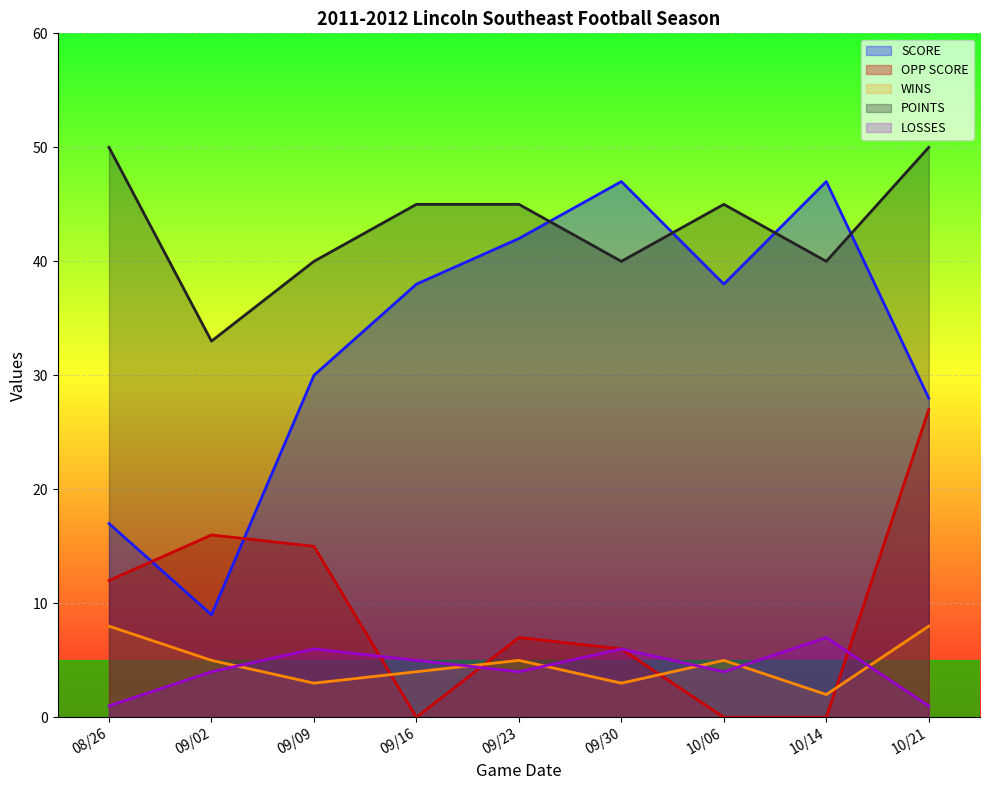

How many values in the SCORE series are below 38?

4